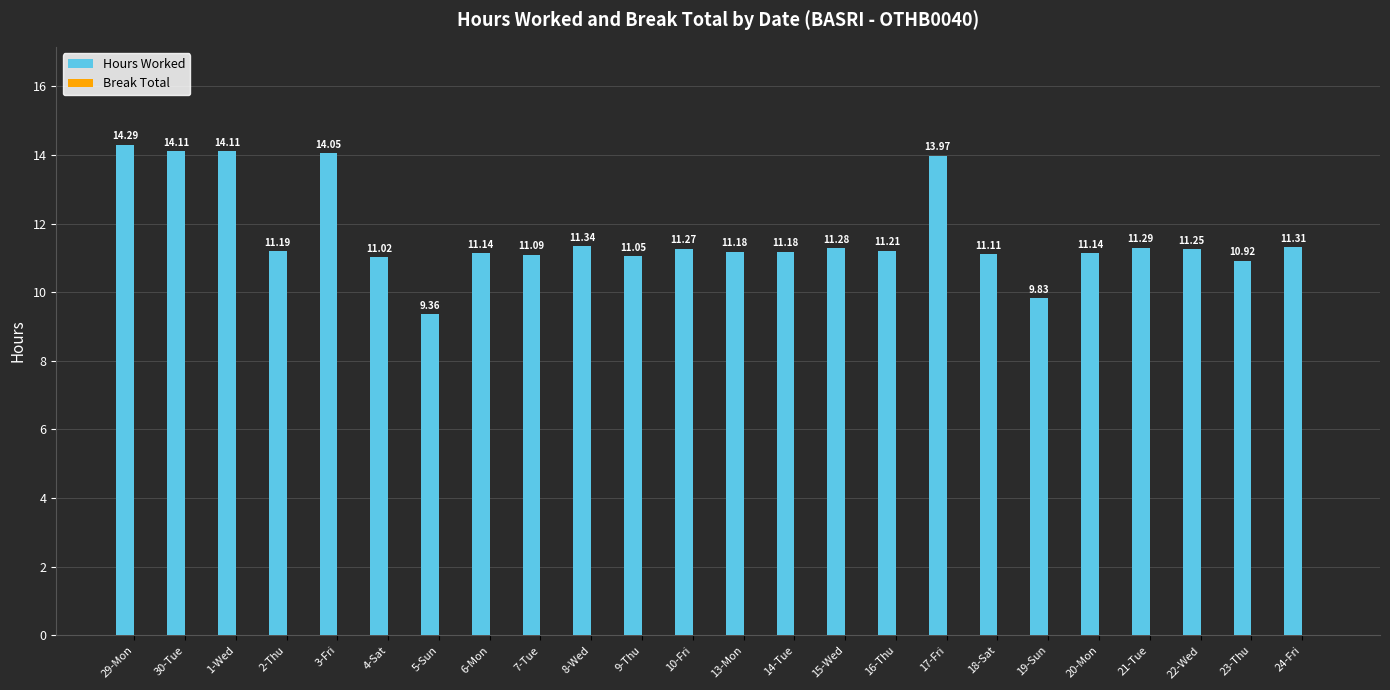

What is the change in value from 2-Thu to 23-Thu?

-0.3